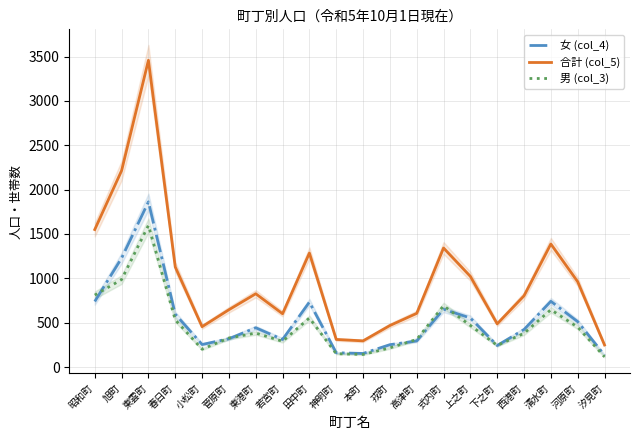

Rank the series at 東港町 from lowest to highest value.

男 (col_3), 女 (col_4), 合計 (col_5)